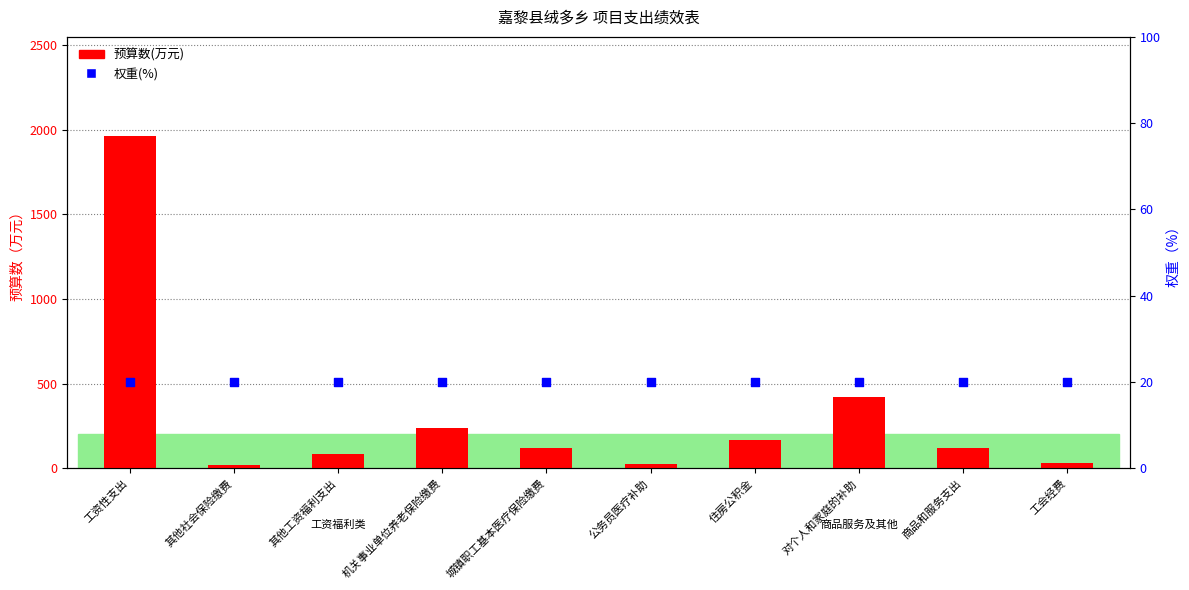

Is the value of 预算数(万元) at 公务员医疗补助 greater than the value of 权重(%) at 机关事业单位养老保险缴费?

Yes